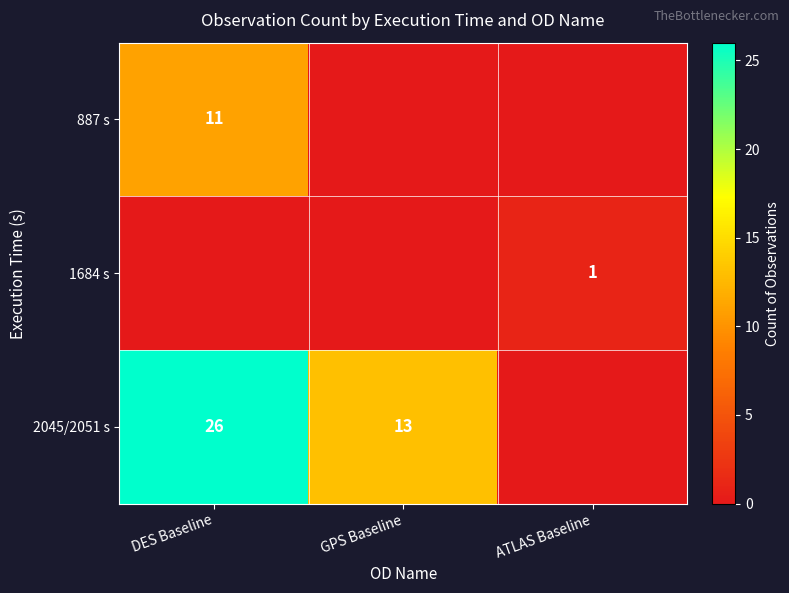

What is the total value across all series at DES Baseline?

37